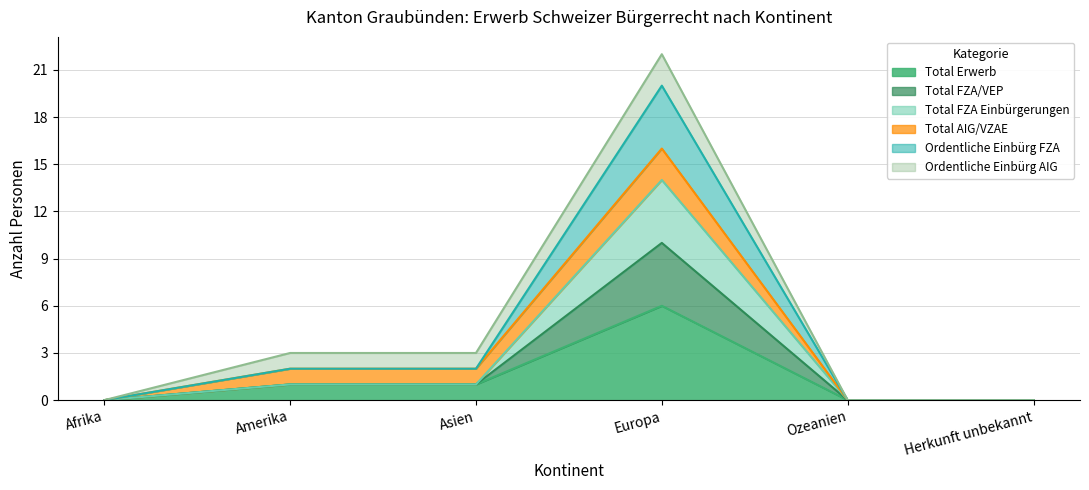

What is the difference between the second highest and minimum values in the Total Erwerb series?

1